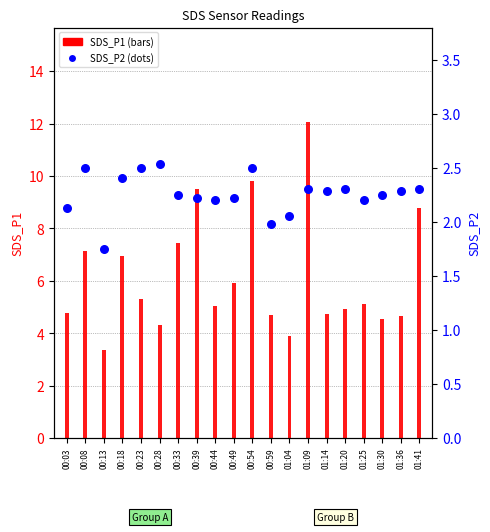

What is the total value across all series at 01:20?

7.2